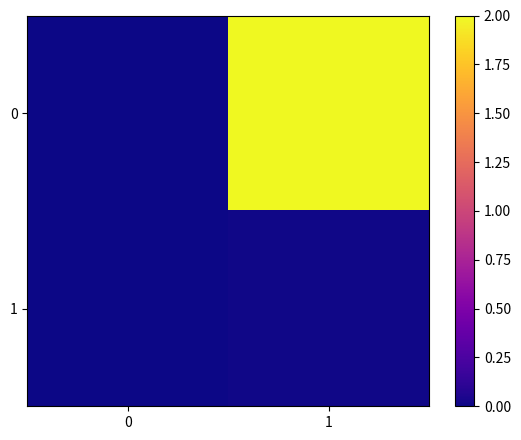

List the series in order of their peak value, highest first.

0, 1